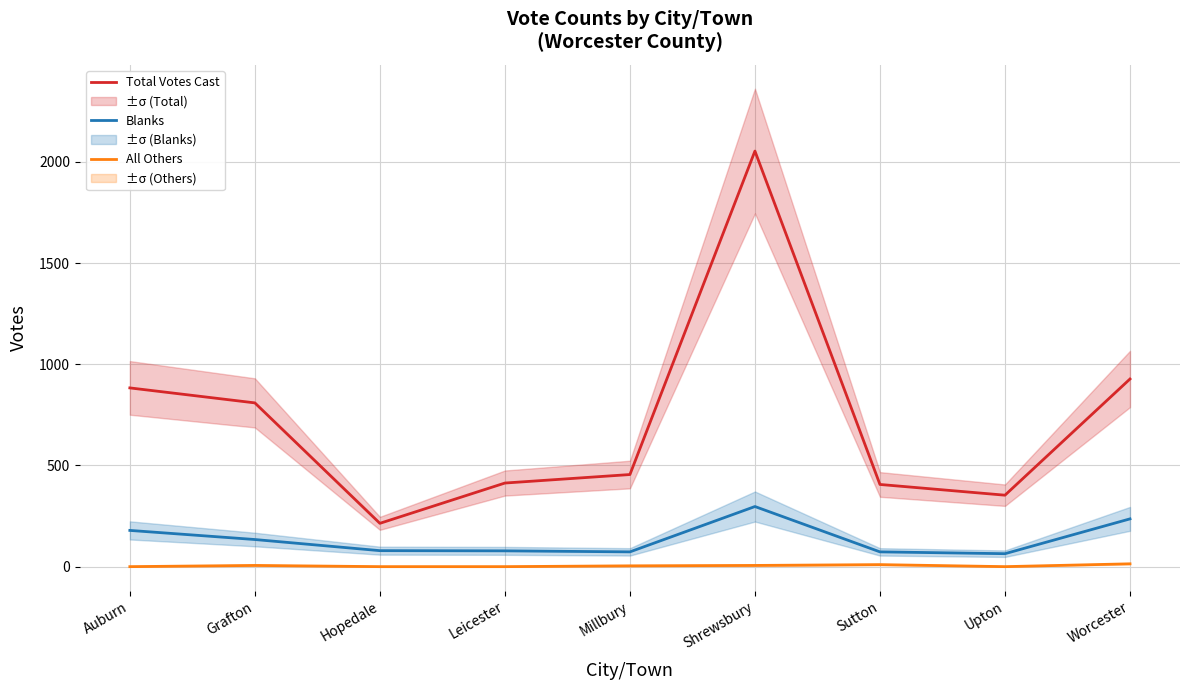

At which category is the sum across all series the highest?

Shrewsbury